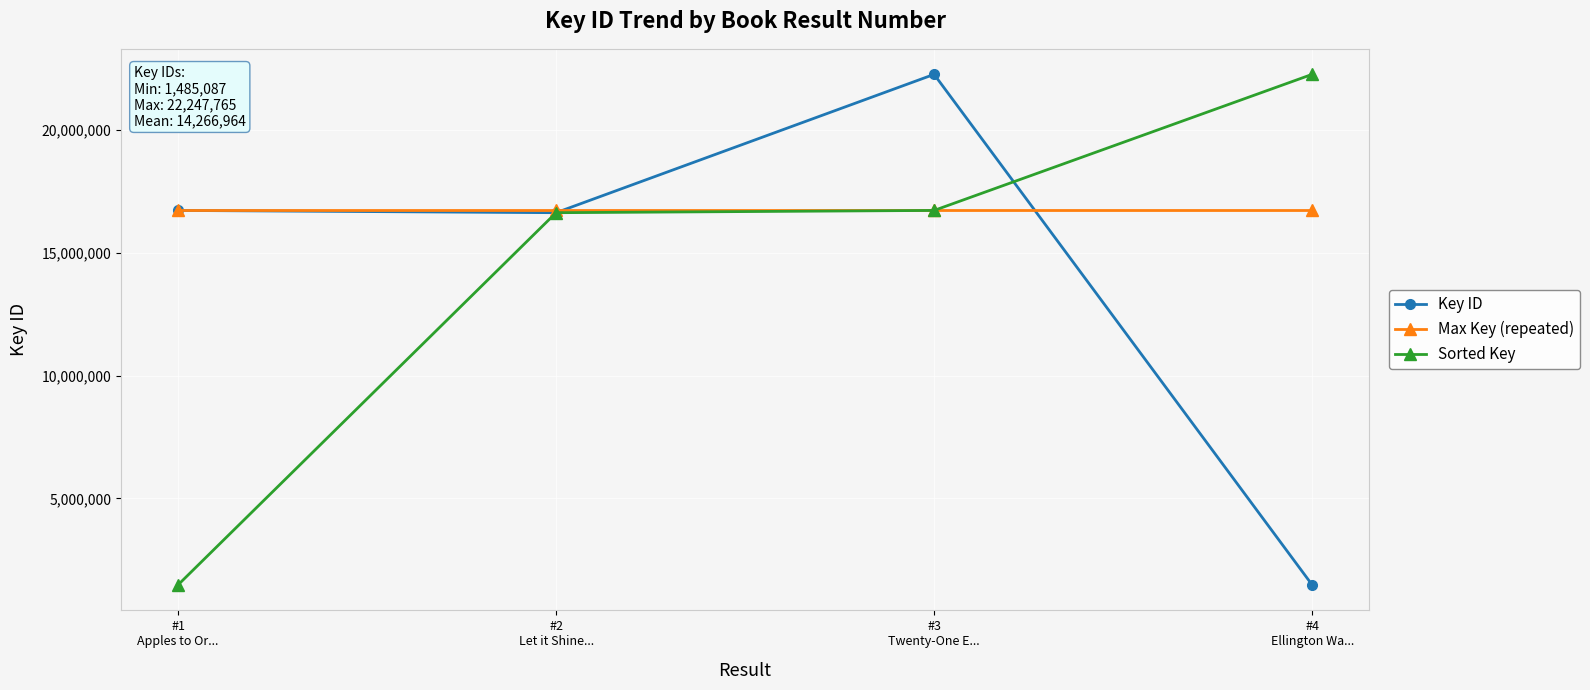

Reading right to left, what are all the values shown in this chart?

Key ID: 1485087	22247765	16621508	16713496
Max Key (repeated): 16713496	16713496	16713496	16713496
Sorted Key: 22247765	16713496	16621508	1485087